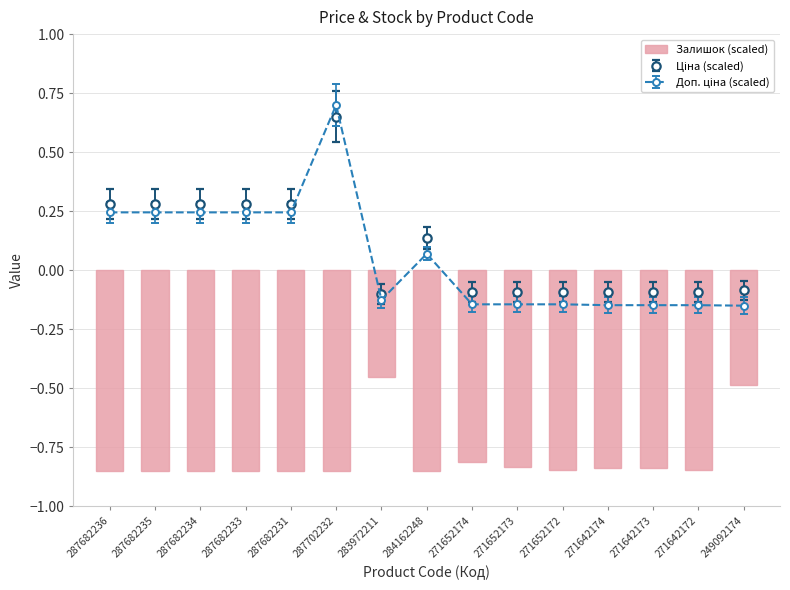

Rank the categories by value from lowest to highest.

287682236, 287682235, 287682234, 287682233, 287682231, 287702232, 284162248, 271652172, 271642172, 271642173, 271642174, 271652173, 271652174, 249092174, 283972211